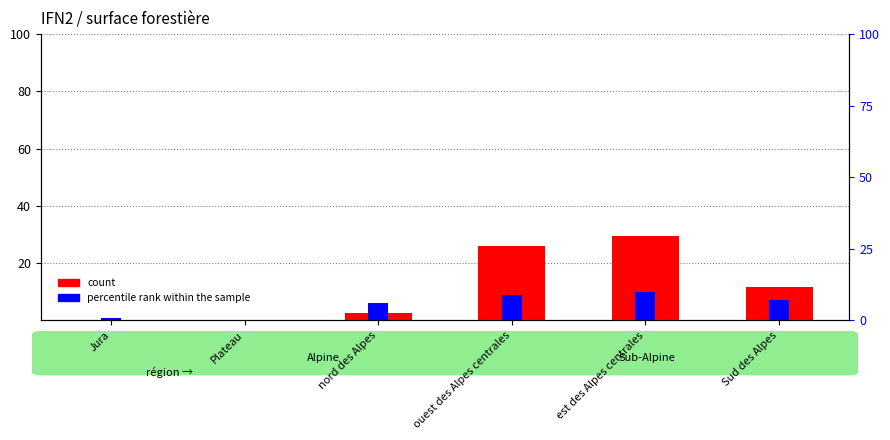

At which label does the data first exceed 11?

ouest des Alpes centrales